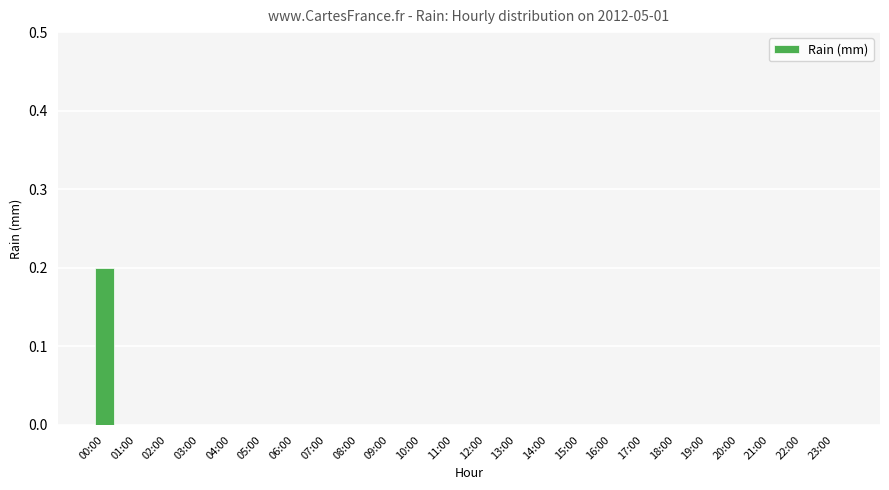

Is it true that the value at 03:00 is 0.0?

True